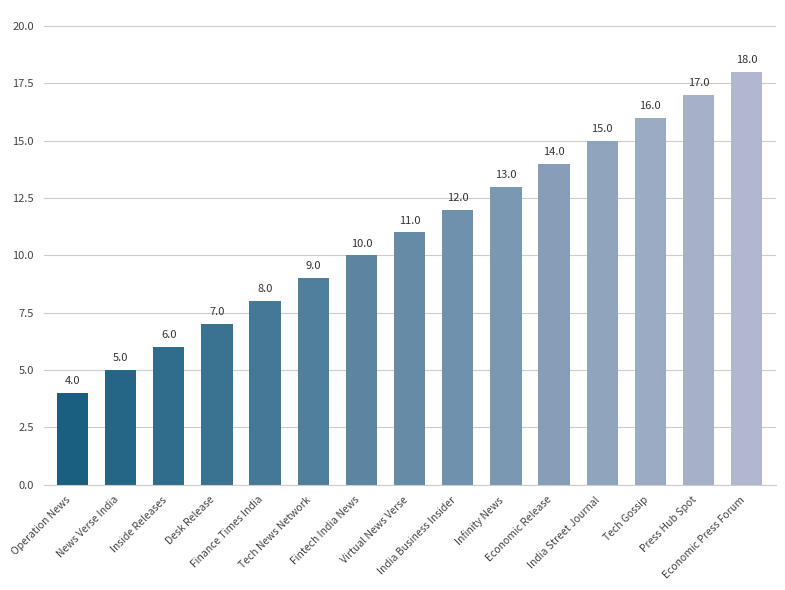

Reading left to right, list all the values displayed in this chart.

Operation News=4	News Verse India=5	Inside Releases=6	Desk Release=7	Finance Times India=8	Tech News Network=9	Fintech India News=10	Virtual News Verse=11	India Business Insider=12	Infinity News=13	Economic Release=14	India Street Journal=15	Tech Gossip=16	Press Hub Spot=17	Economic Press Forum=18